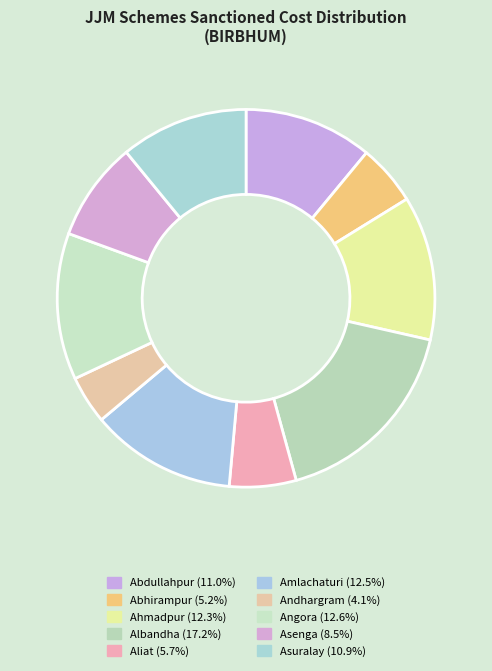

Count the number of slices in the pie.

10